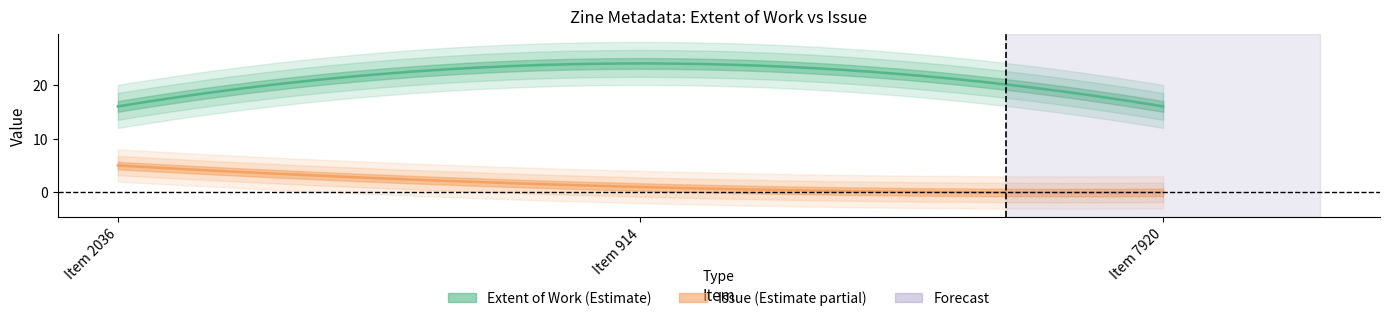

Which label corresponds to the largest value in the chart?

Item 914